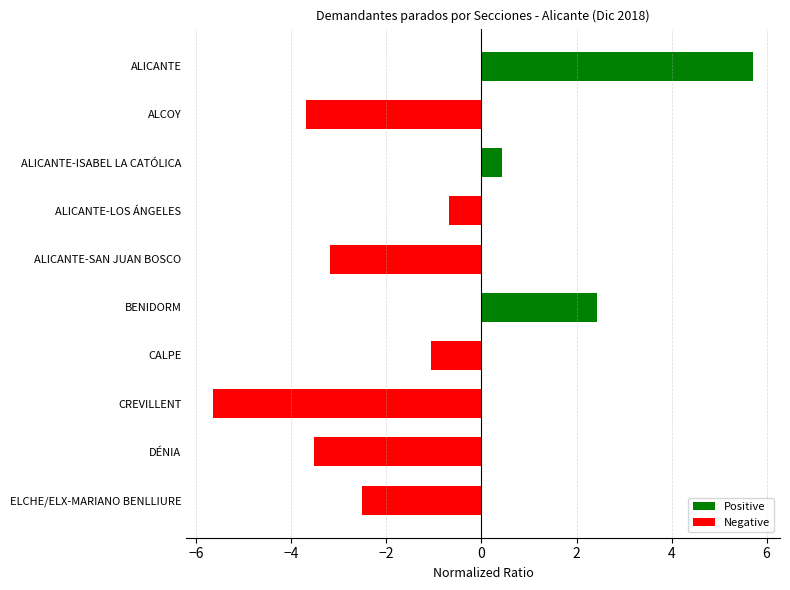

What is the change in value from ALICANTE-ISABEL LA CATÓLICA to ALICANTE-LOS ÁNGELES?

-1.1